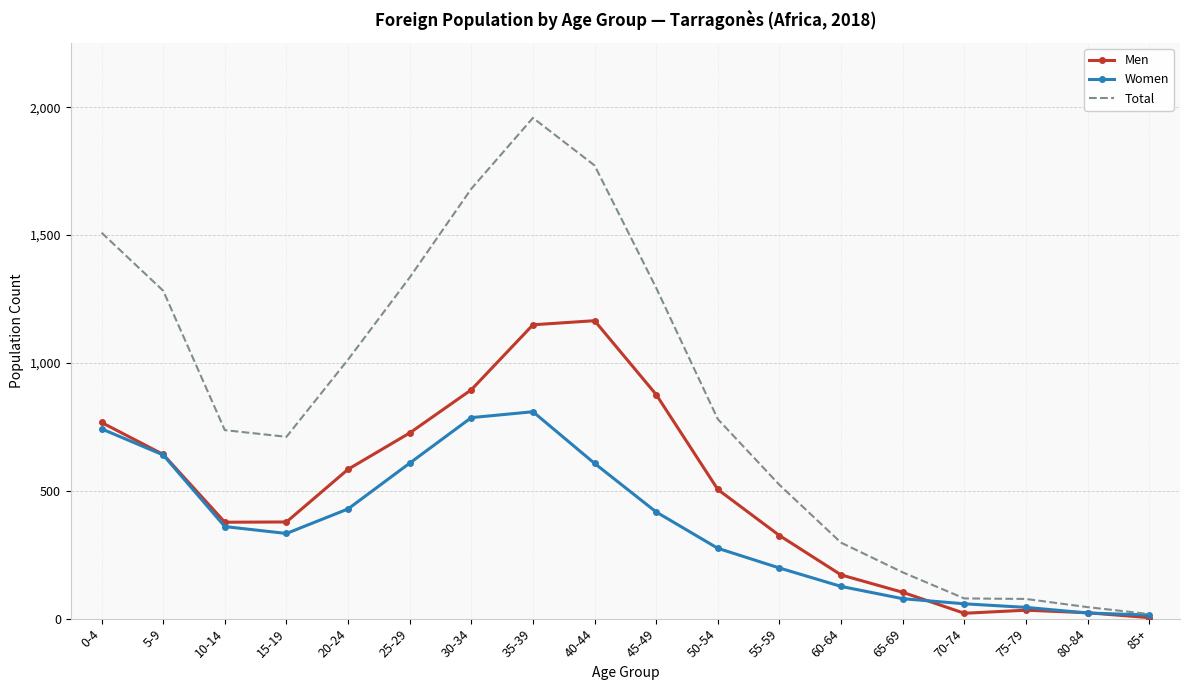

At which category is the sum across all series the highest?

35-39